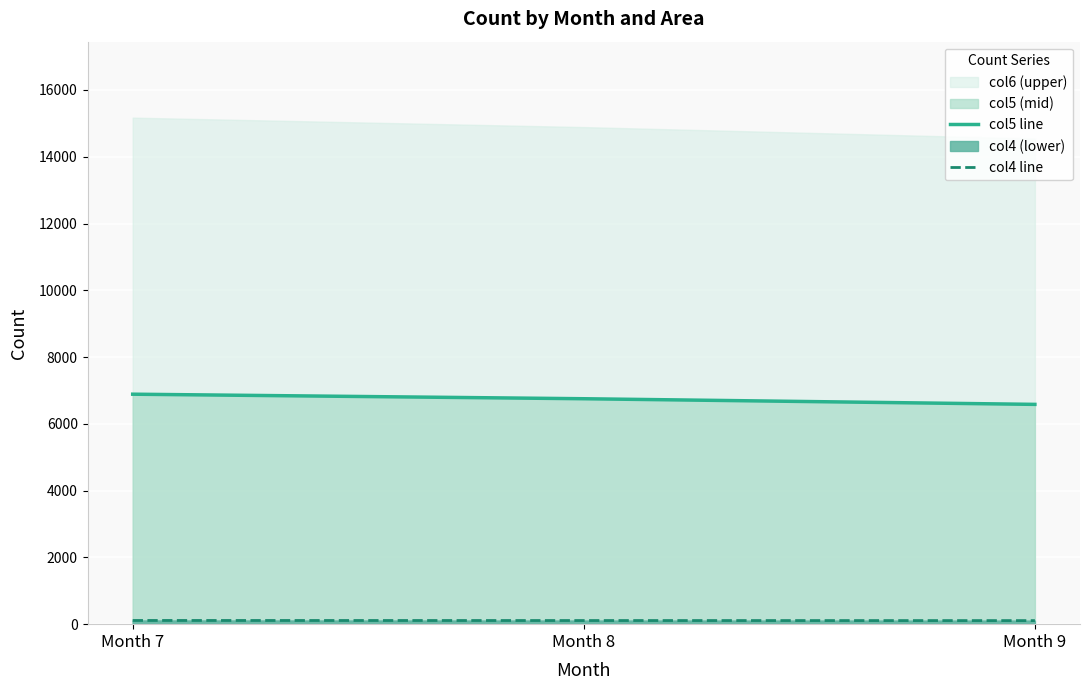

What is the value of the col4 line point at the 3rd from the left?

107